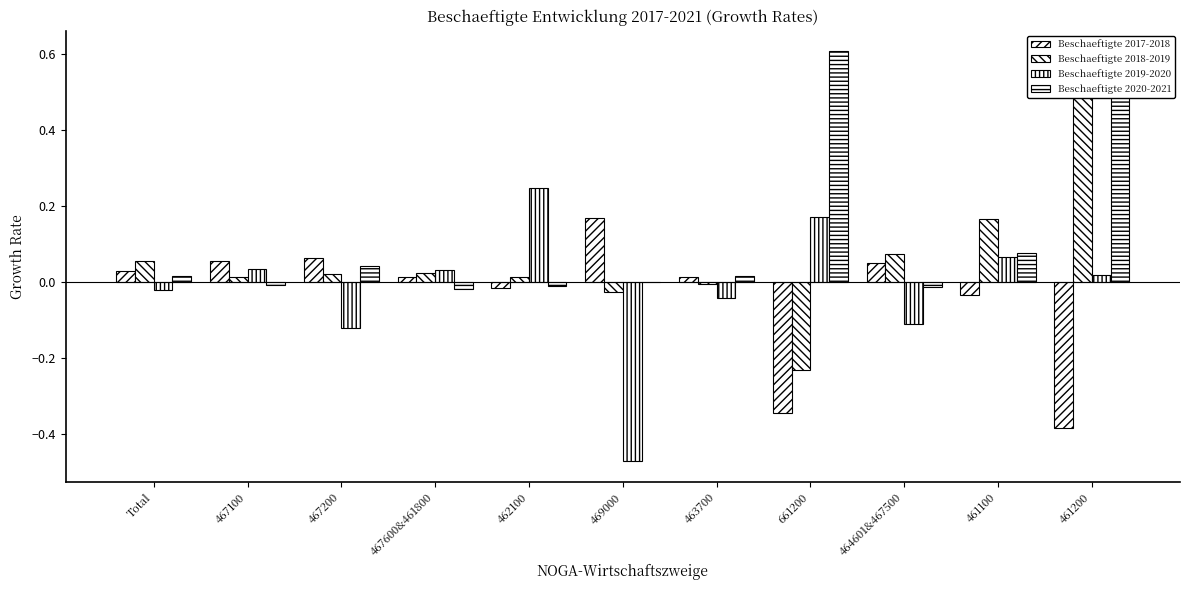

True or false: Beschaeftigte 2017-2018 has a value of 0.0 at 467600&461800.

False